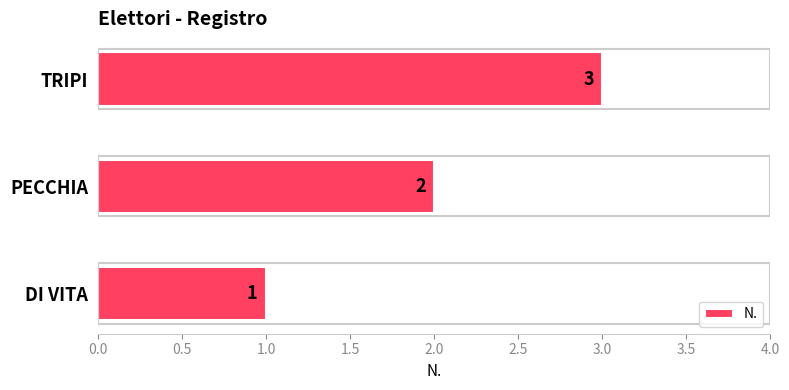

How many distinct data groups are displayed?

1